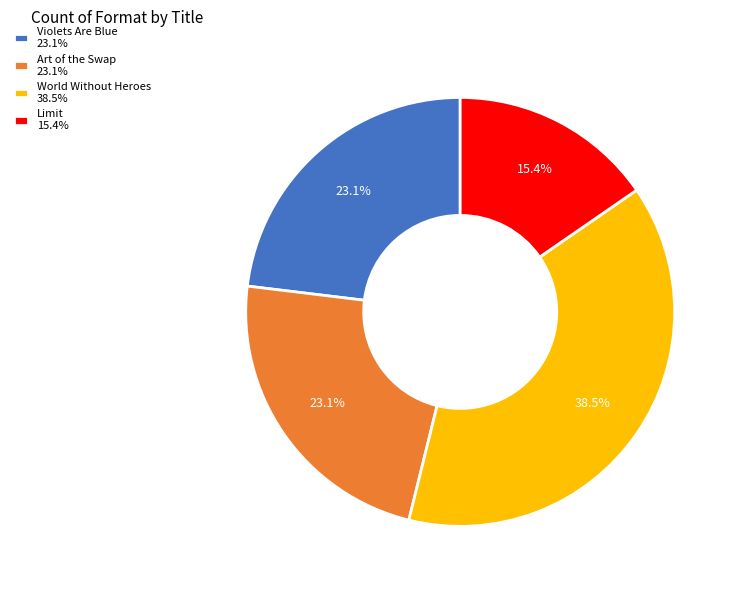

To the nearest percent, what is the difference between the Art of the Swap and Limit slice percentages?

8%